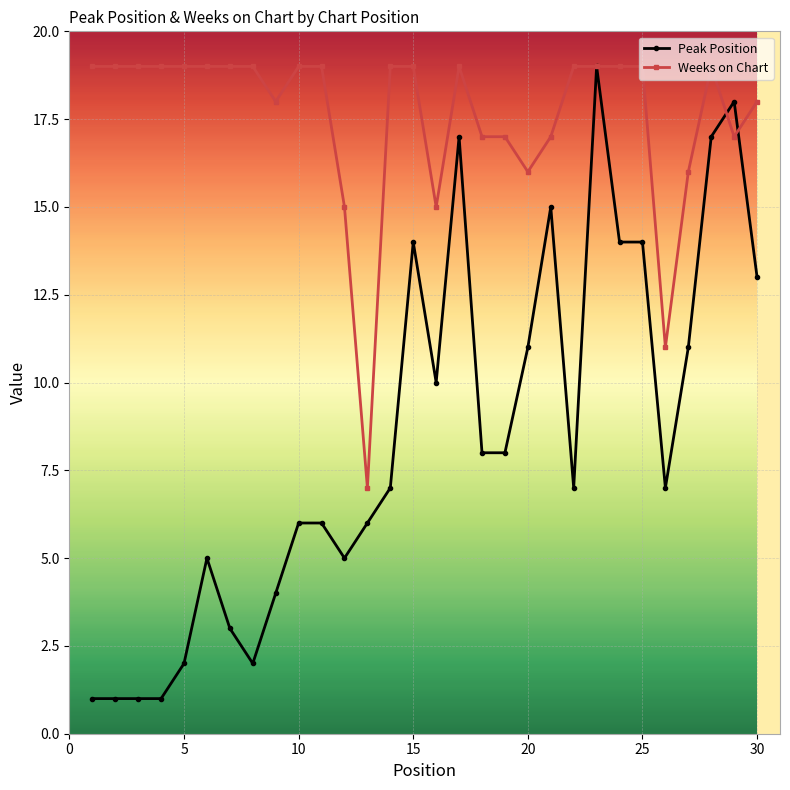

Which series has the widest spread of values?

Peak Position